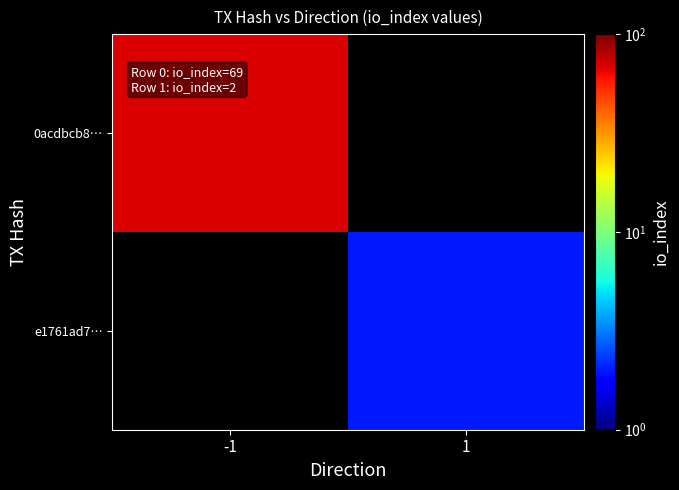

At which category does the chart reach its minimum across all series?

1